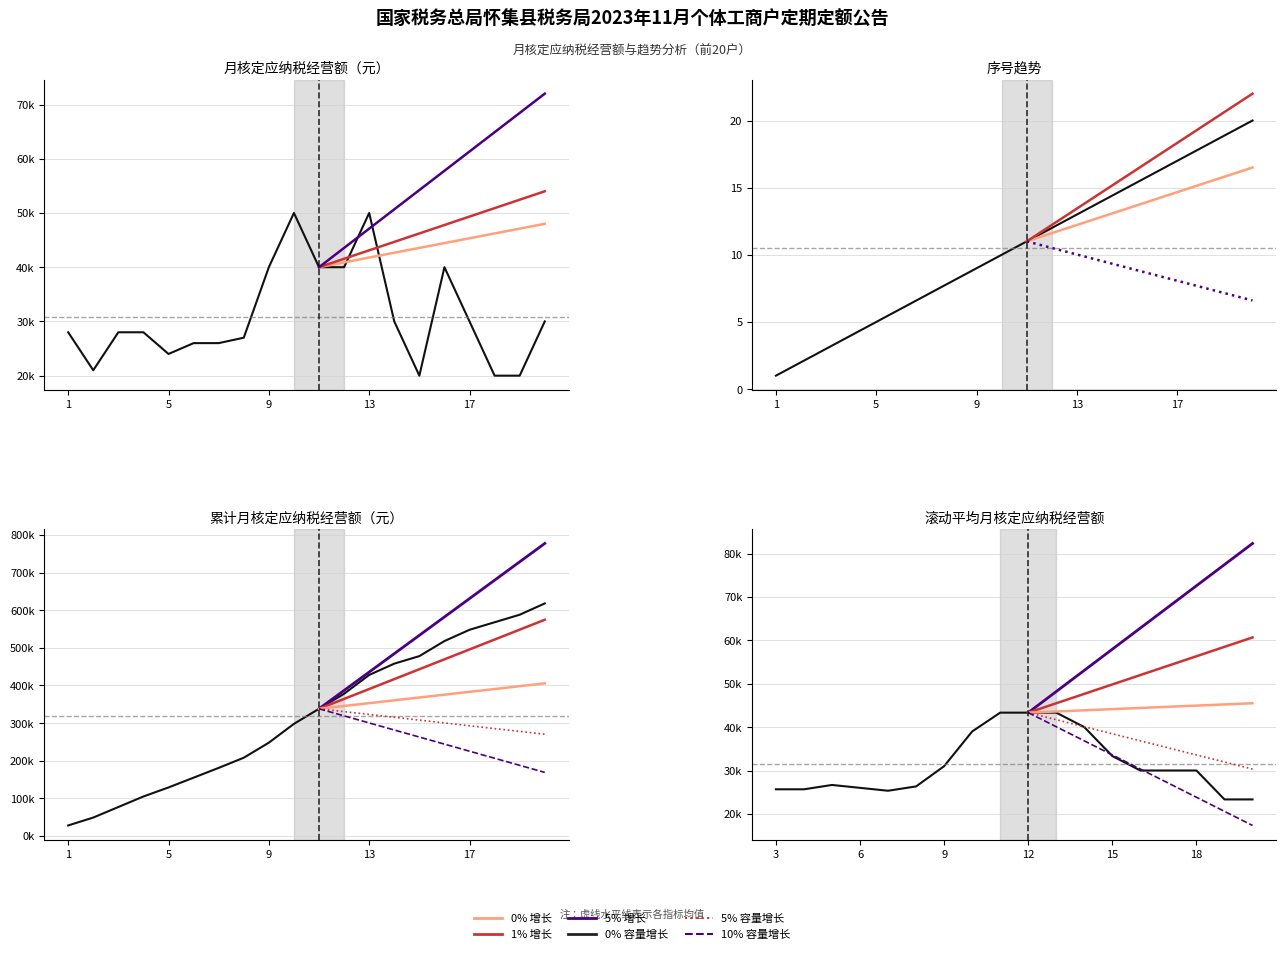

Which category has the lowest value in the 序号 series?

1